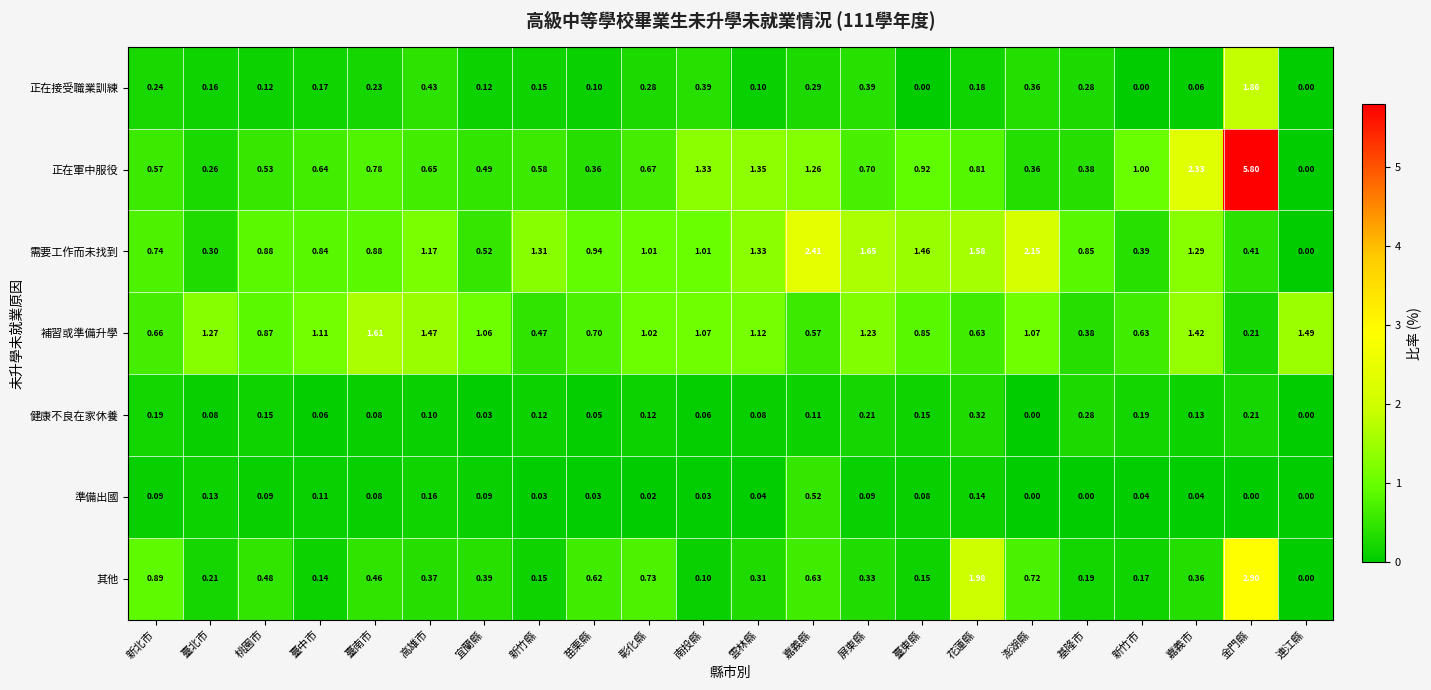

Rank the series by their maximum value, from highest to lowest.

正在軍中服役, 其他, 需要工作而未找到, 正在接受職業訓練, 補習或準備升學, 準備出國, 健康不良在家休養